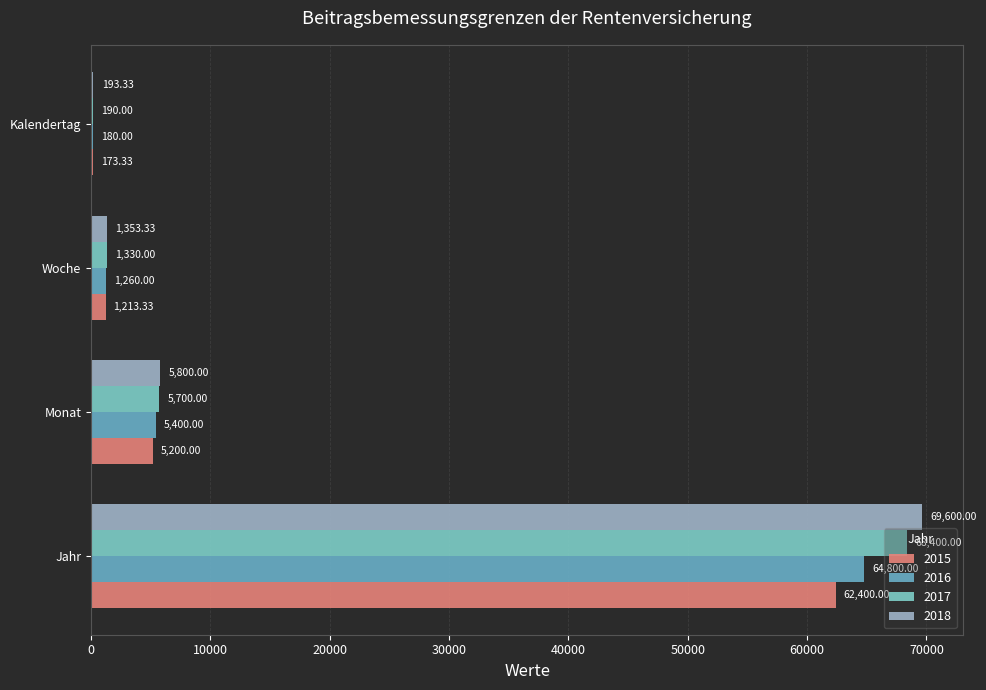

At which label does 2015 reach its peak?

Jahr